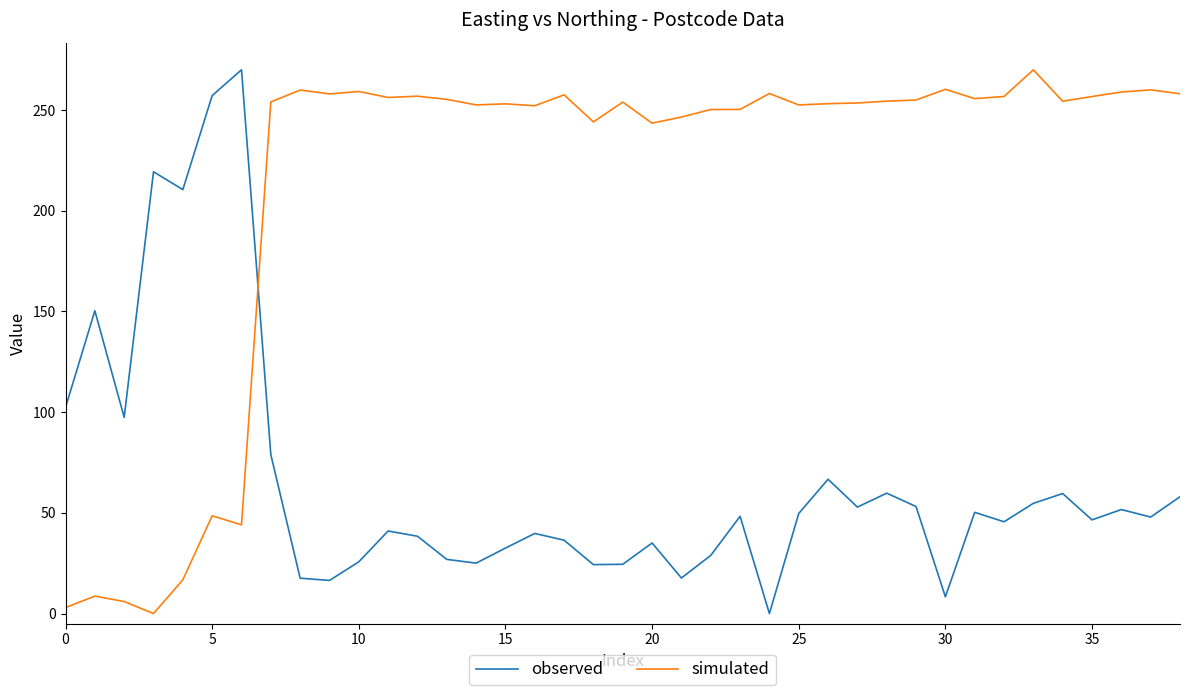

True or false: observed and simulated intersect in this chart.

True